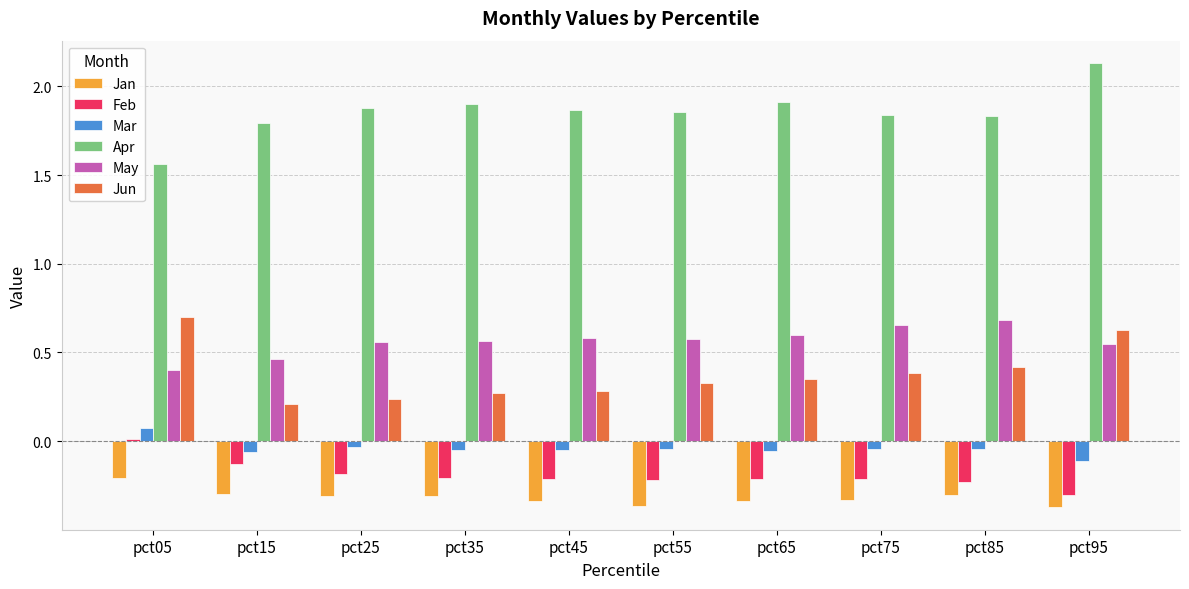

What is the difference between the highest and lowest values at pct95?

2.5